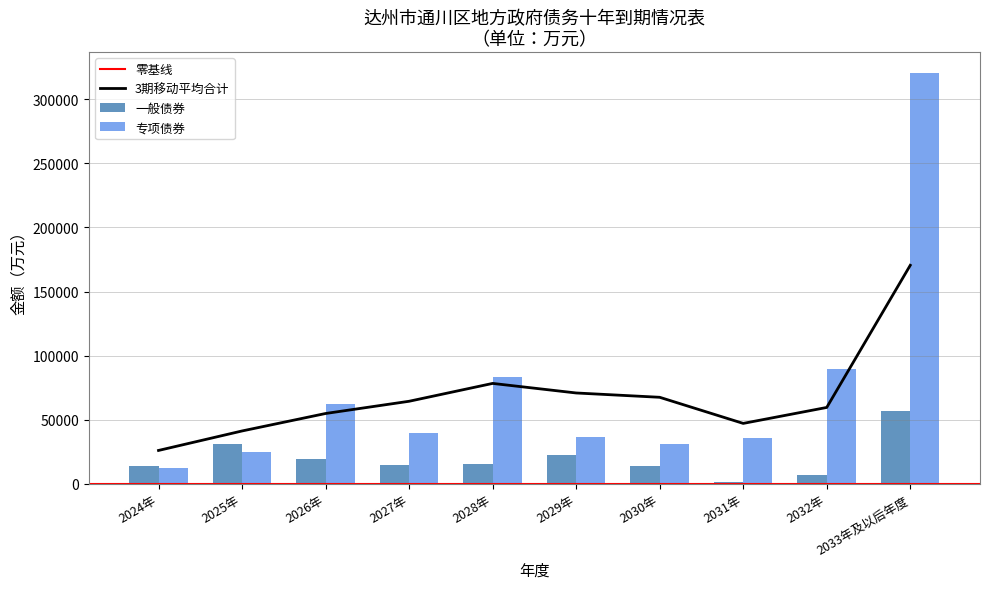

What is the sum of all 专项债券 values?

737272